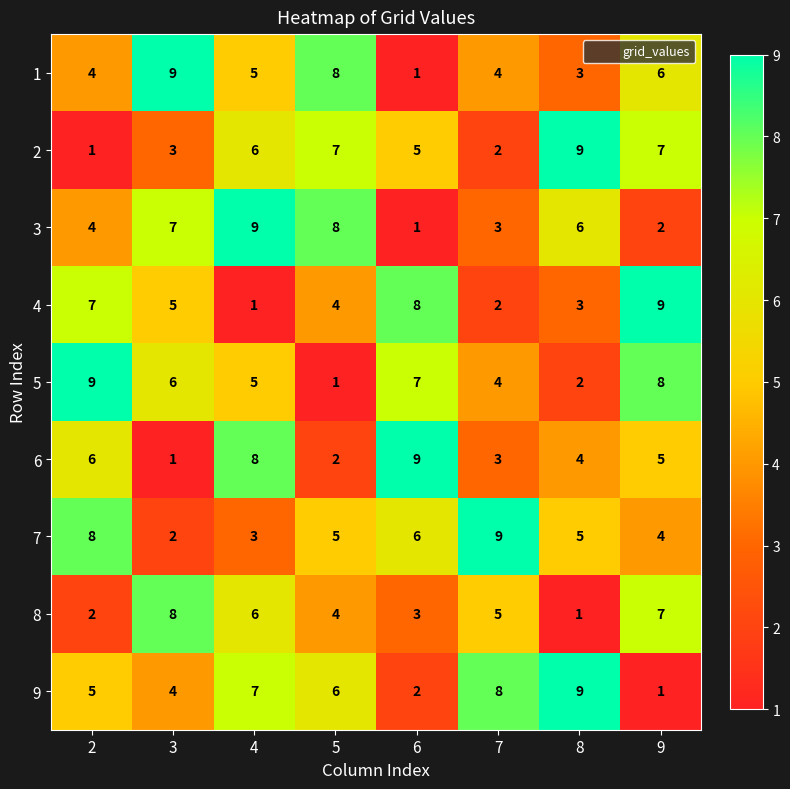

What is the highest value of the 1 series?

9